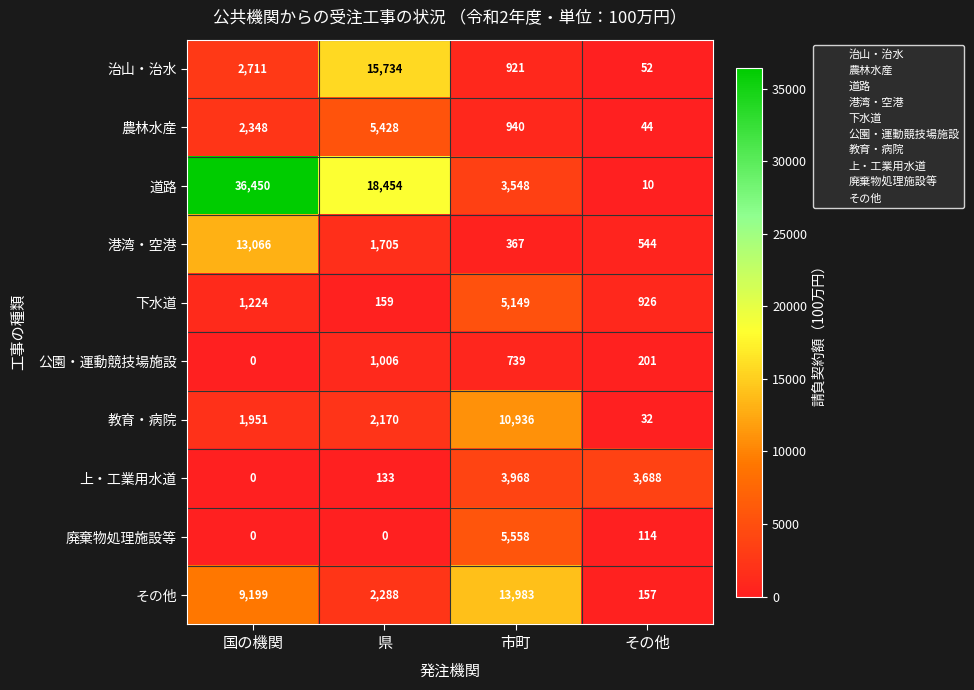

Rank the series at 県 from highest to lowest value.

道路, 治山・治水, 農林水産, その他, 教育・病院, 港湾・空港, 公園・運動競技場施設, 下水道, 上・工業用水道, 廃棄物処理施設等